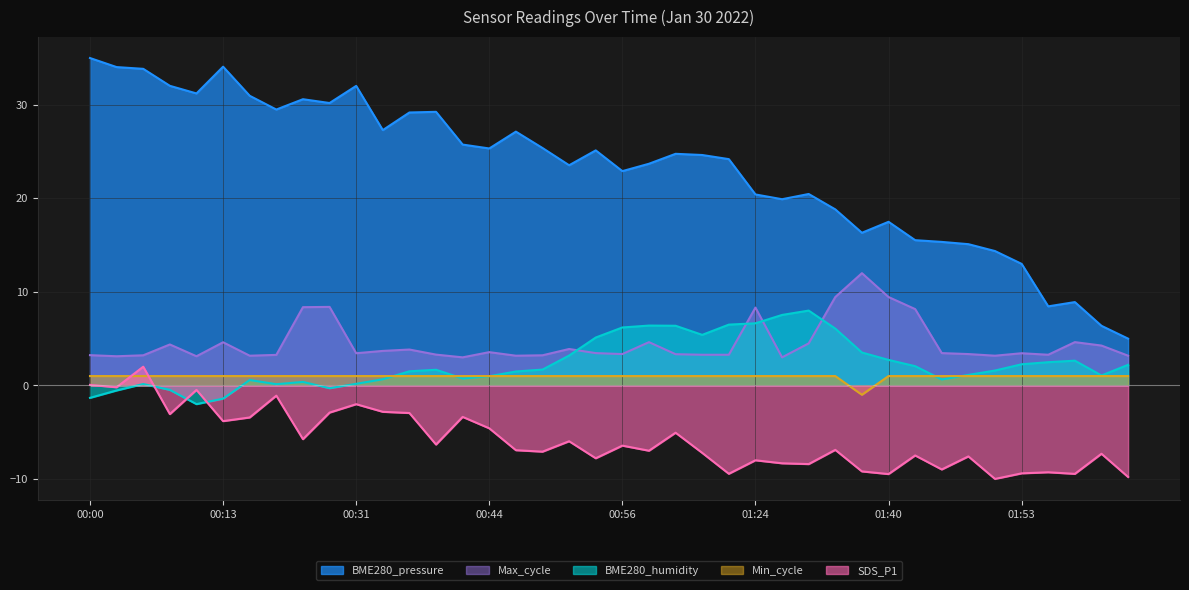

Where is Max_cycle nearest to the value 7?

01:43